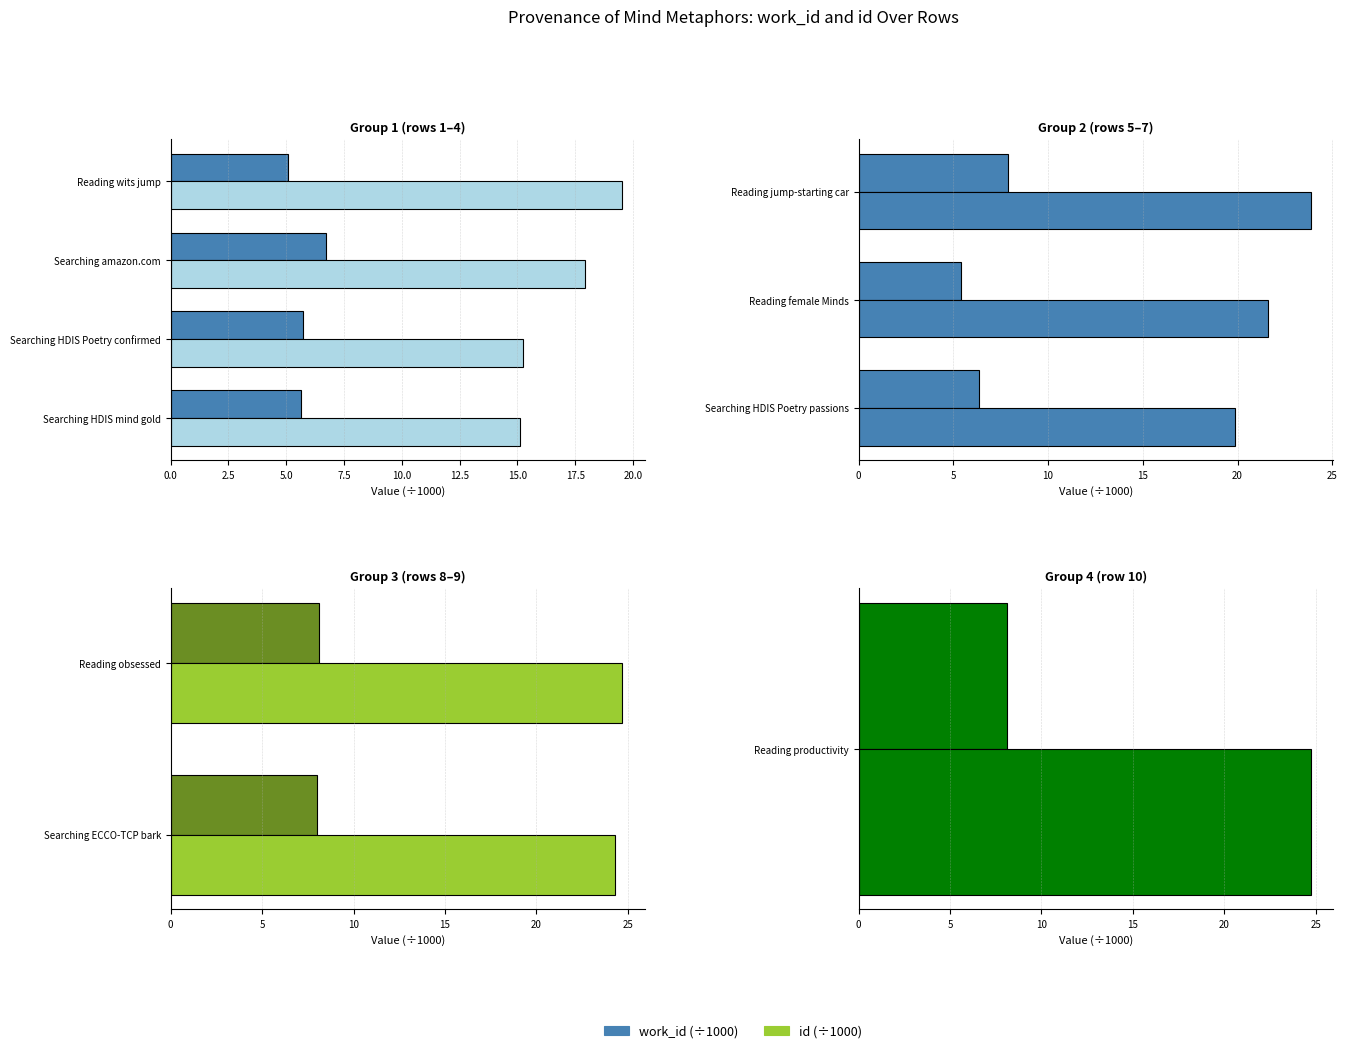

Between Searching ECCO-TCP bark and Reading obsessed, which is larger?

Reading obsessed